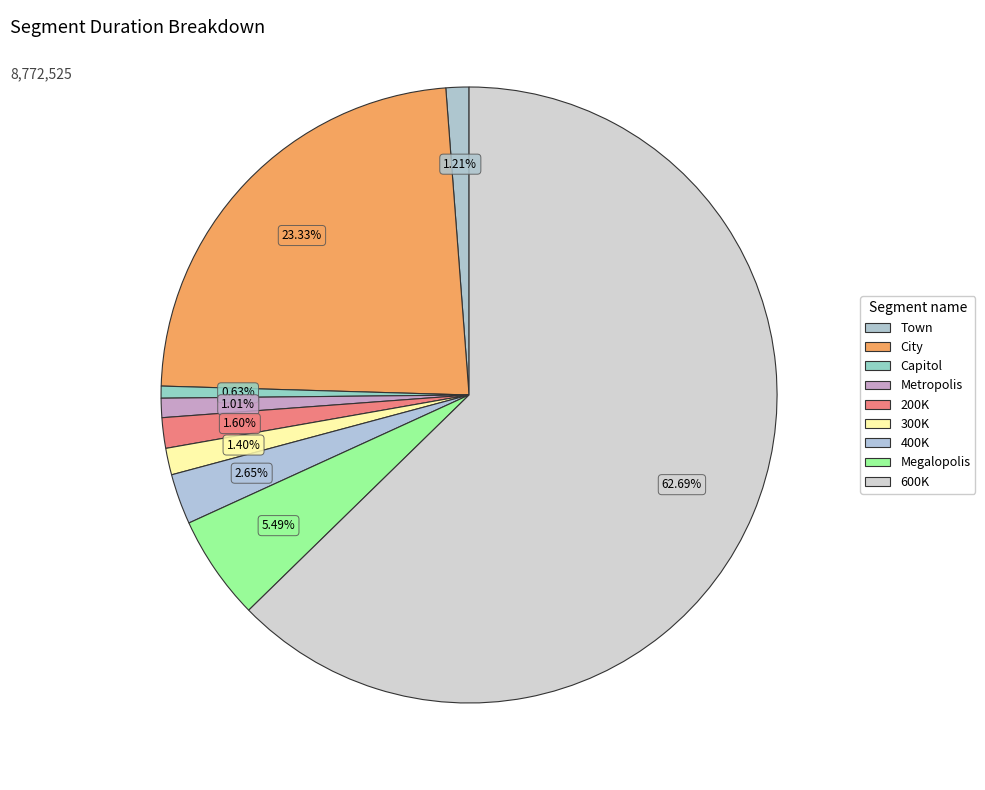

Count the number of slices in the pie.

9